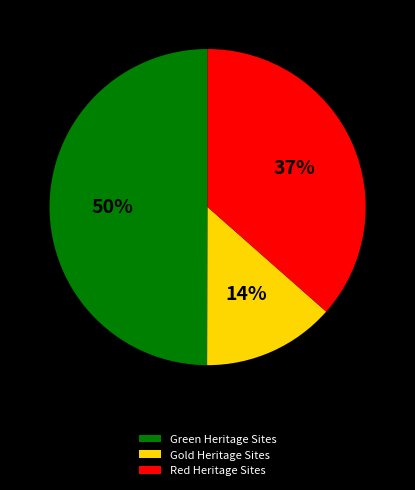

How many segments does this pie chart have?

3